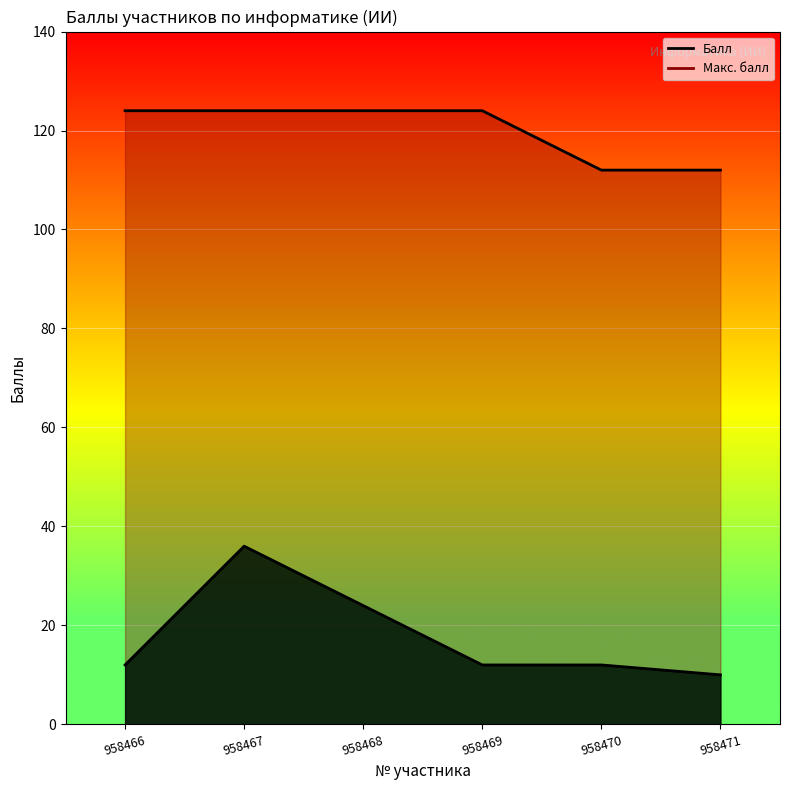

What is the average value of the Балл series?

18